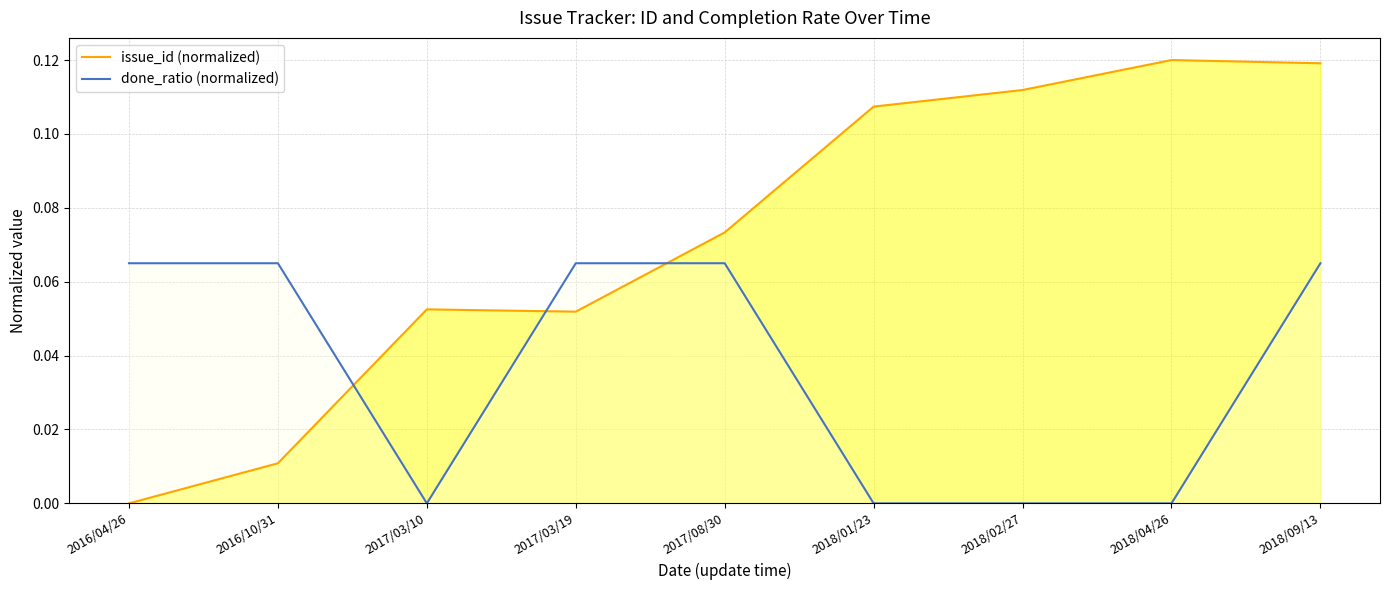

What is the value of the done_ratio (normalized) point at the 5th from the left?

0.1